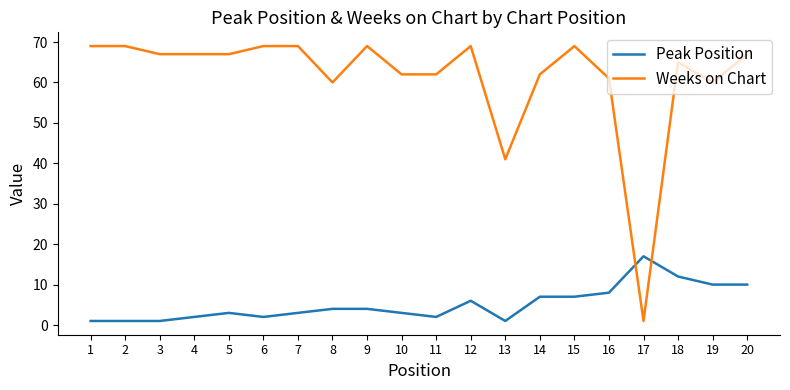

True or false: Peak Position has a value of 4 at 9.

True